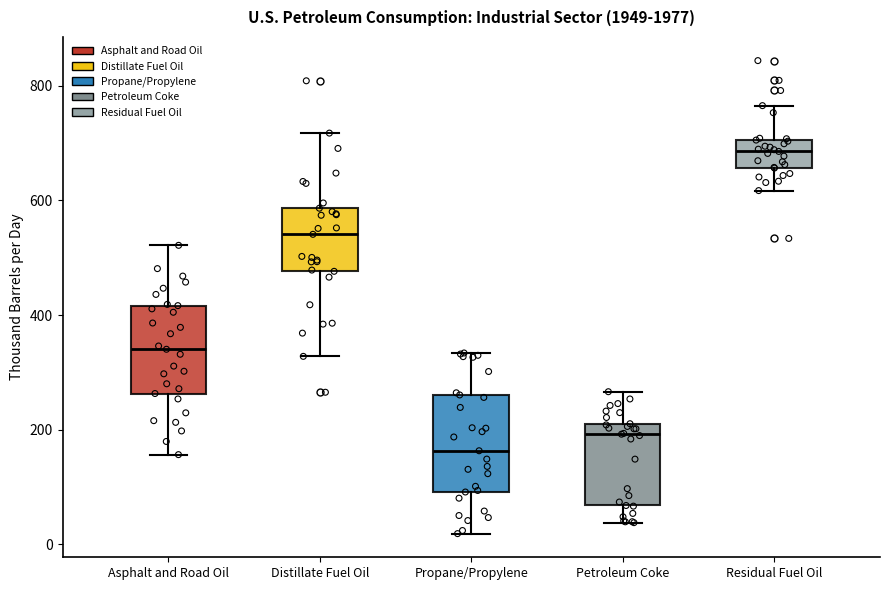

Where is the lower edge of the box for Residual Fuel Oil on the y-axis? The values are not printed on the chart, so give them approximately, as read against the axis.

660